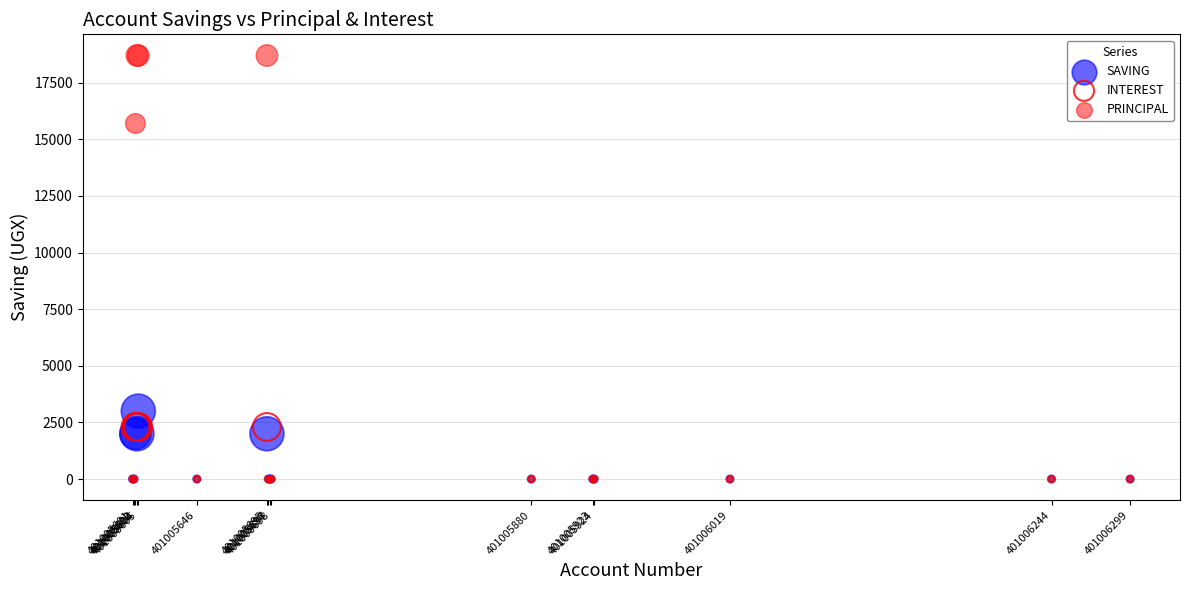

What are all the series names shown in the legend?

SAVING, INTEREST, PRINCIPAL